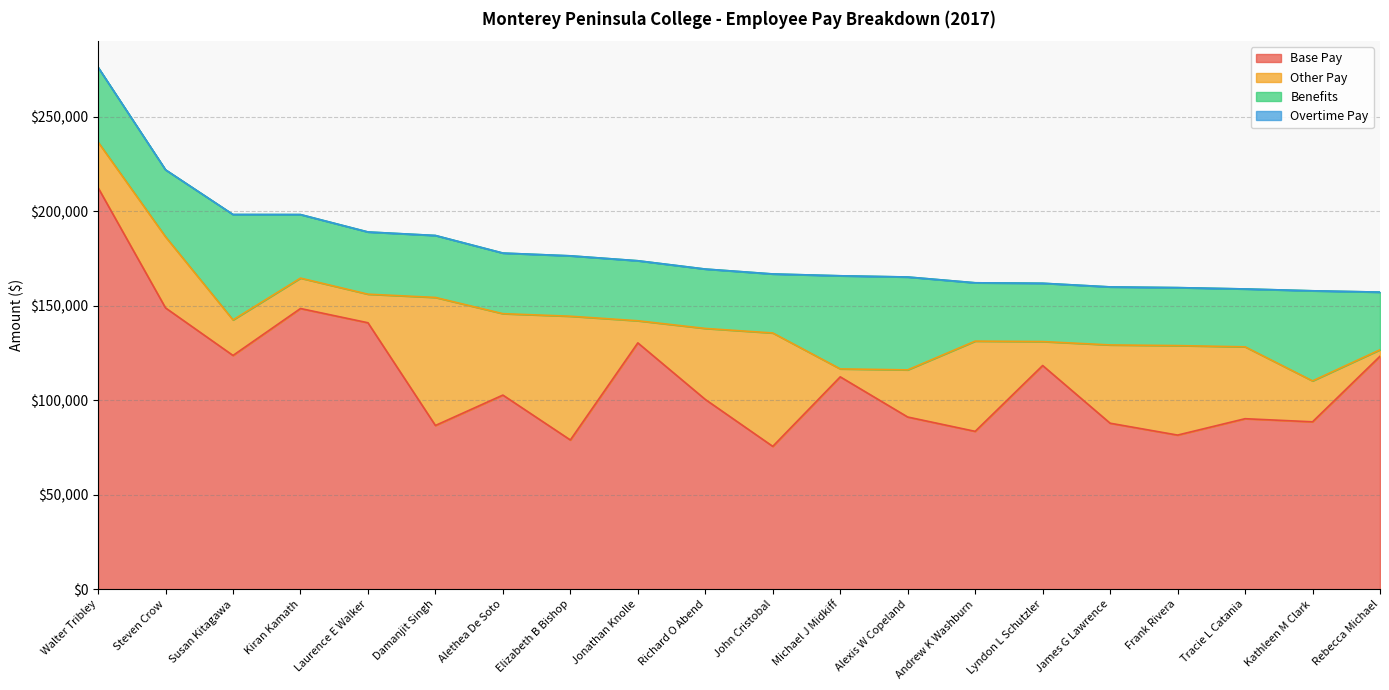

What is the maximum value for Base Pay?

212415.0